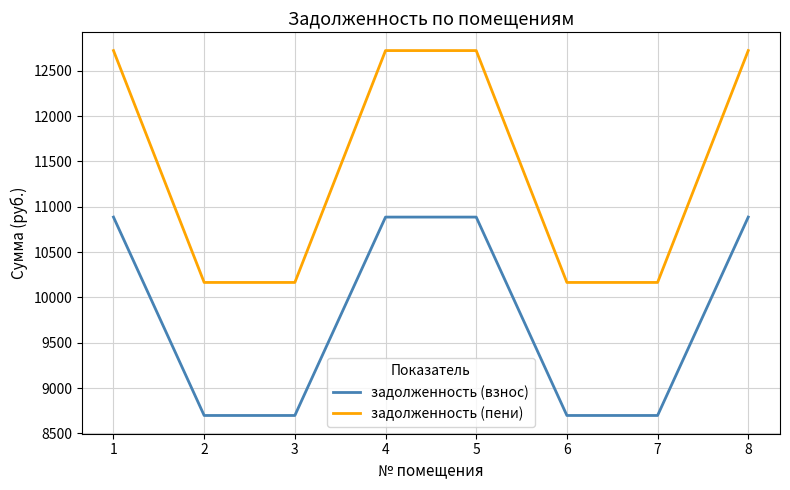

What is the average value of the задолженность (взнос) series?

9792.0